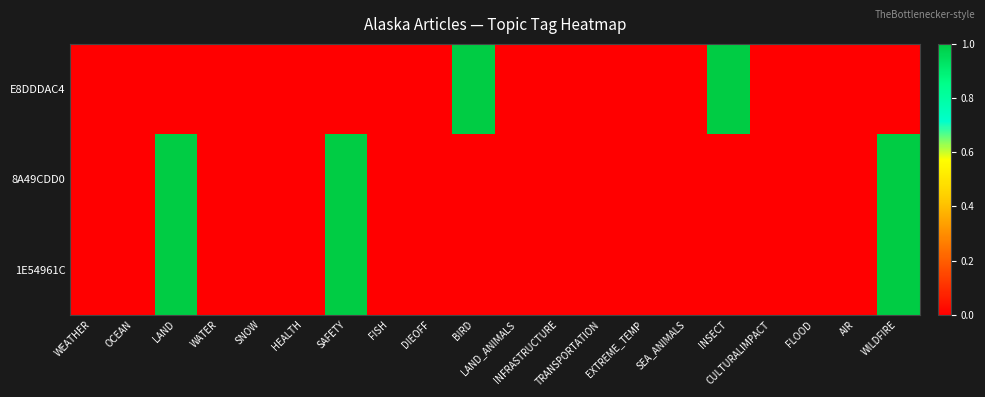

Between INSECT and WATER, which is larger?

INSECT